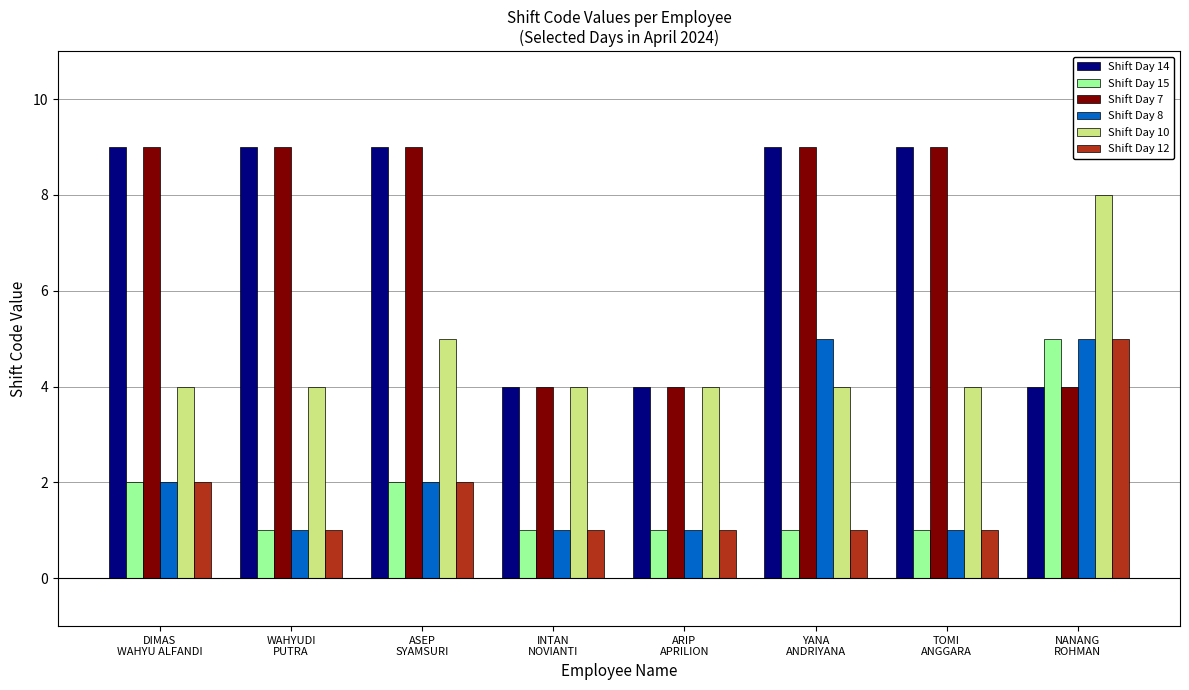

What is the difference between the maximum and minimum values in the Shift Day 15 series?

4